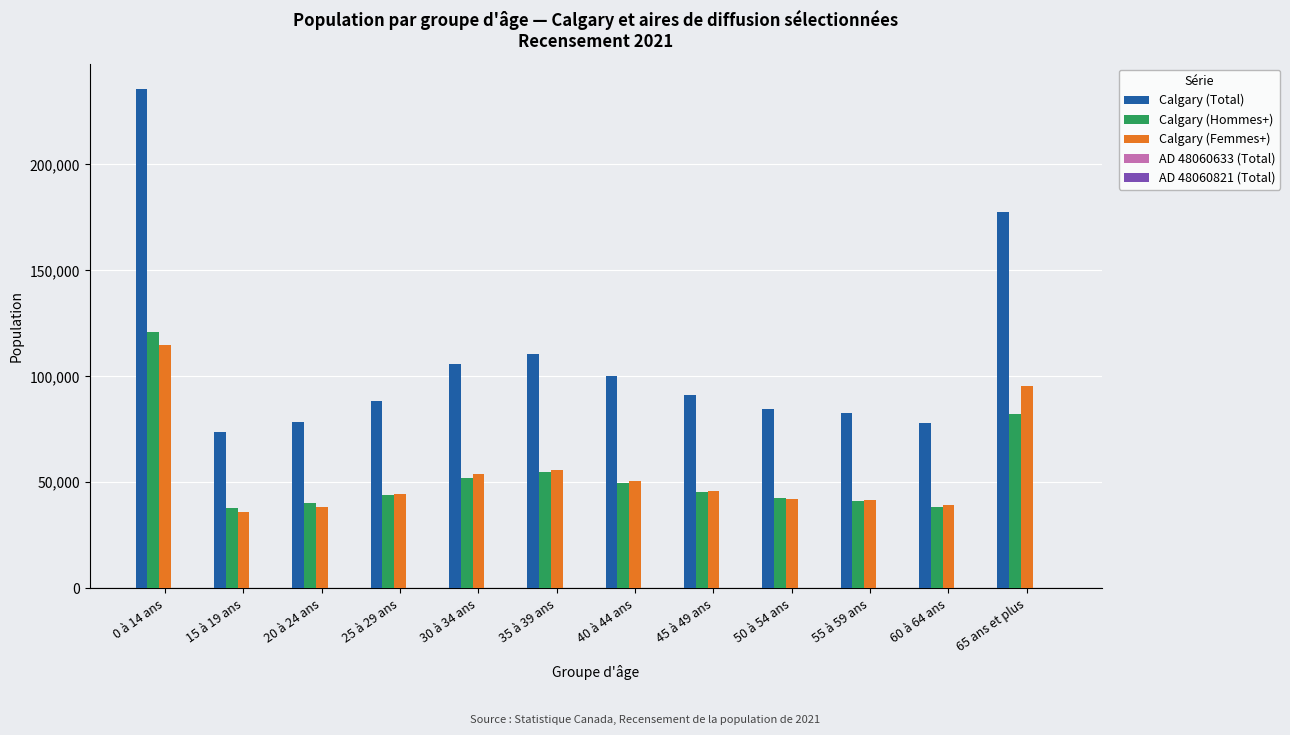

Between 0 à 14 ans and 45 à 49 ans, which series saw the biggest shift?

Calgary (Total)